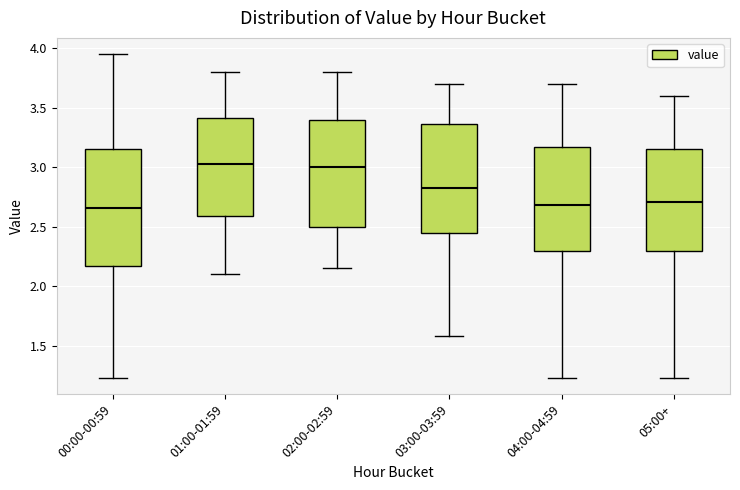

Where does the lower whisker of the box for 00:00-00:59 end on the y-axis? The values are not printed on the chart, so give them approximately, as read against the axis.

1.25